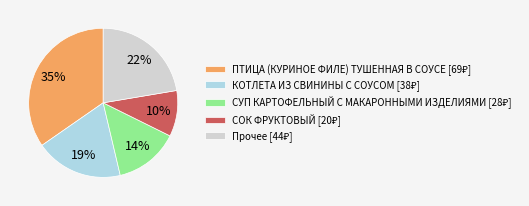

Is there a majority slice in this chart?

No